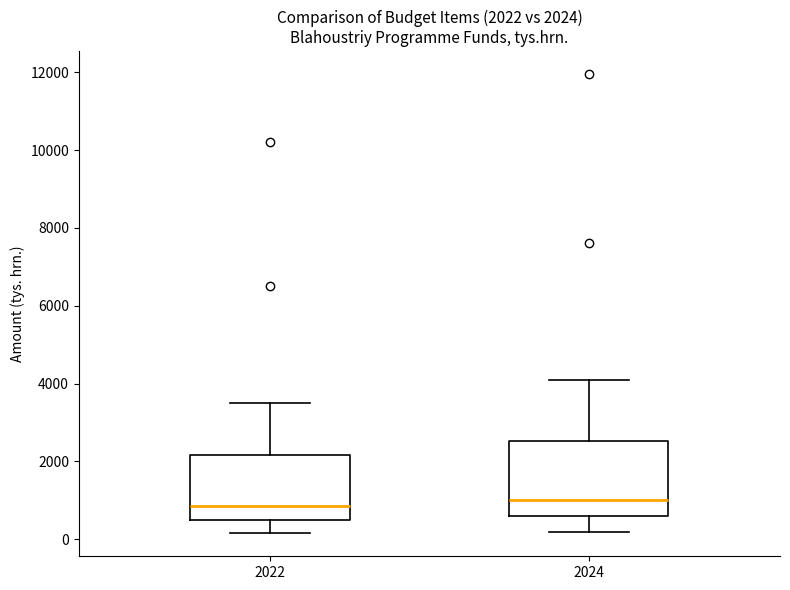

Comparing the boxes themselves (not the whiskers), which one is the tallest?

2024